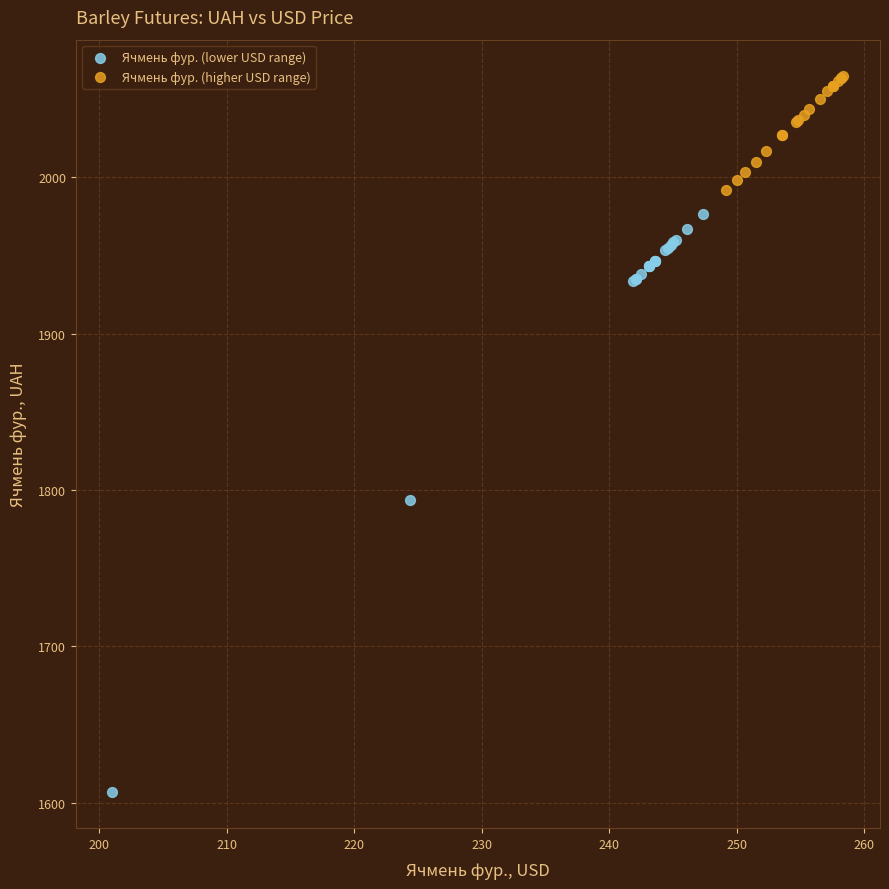

Which series contains the lowest Y value?

Ячмень фур. (lower USD range)